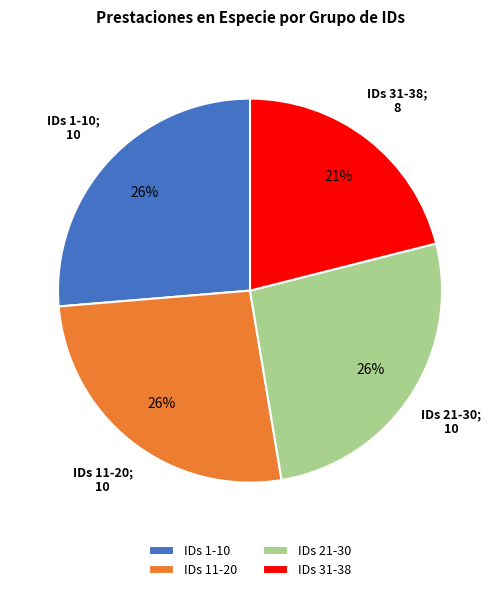

True or false: IDs 1-10 accounts for 34% of the total.

False